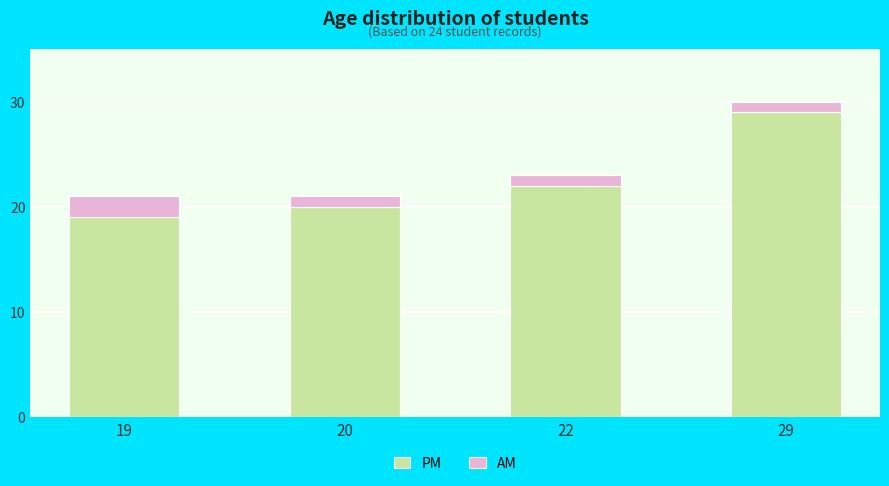

What is the difference between the second highest and minimum values in the PM series?

3